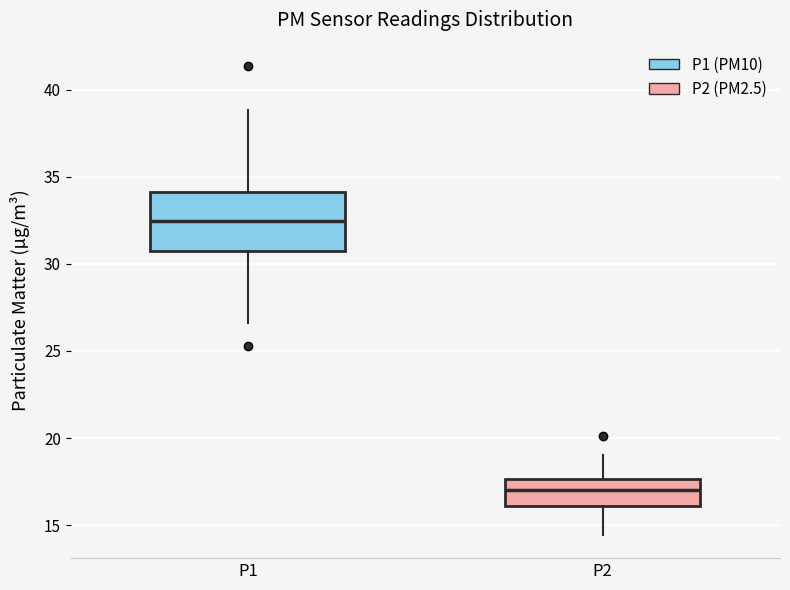

Reading left to right, transcribe this box plot: for each box, give where its median line is, the range the box spans, and where its two whiskers end, as read against the y-axis. The values are not printed on the chart, so give them approximately, as read against the axis.

P1: median 32.5, box 30.5 to 34.0, whiskers 26.5 to 39.0
P2: median 17.0, box 16.0 to 17.5, whiskers 14.5 to 19.0